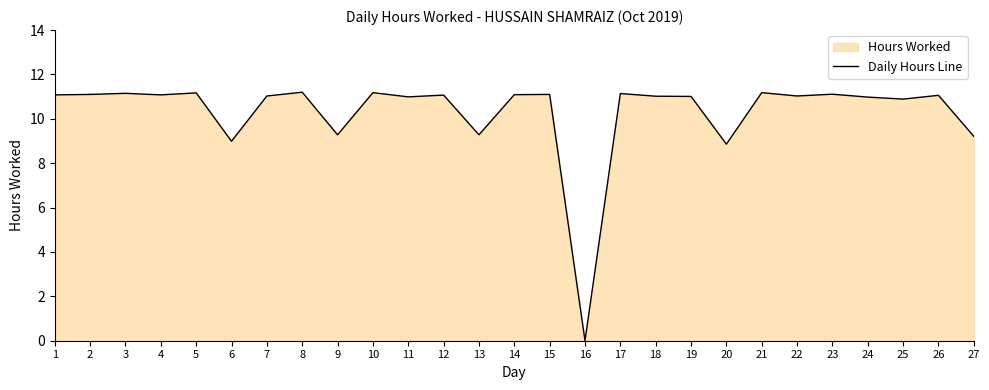

What is the average value?

10.3